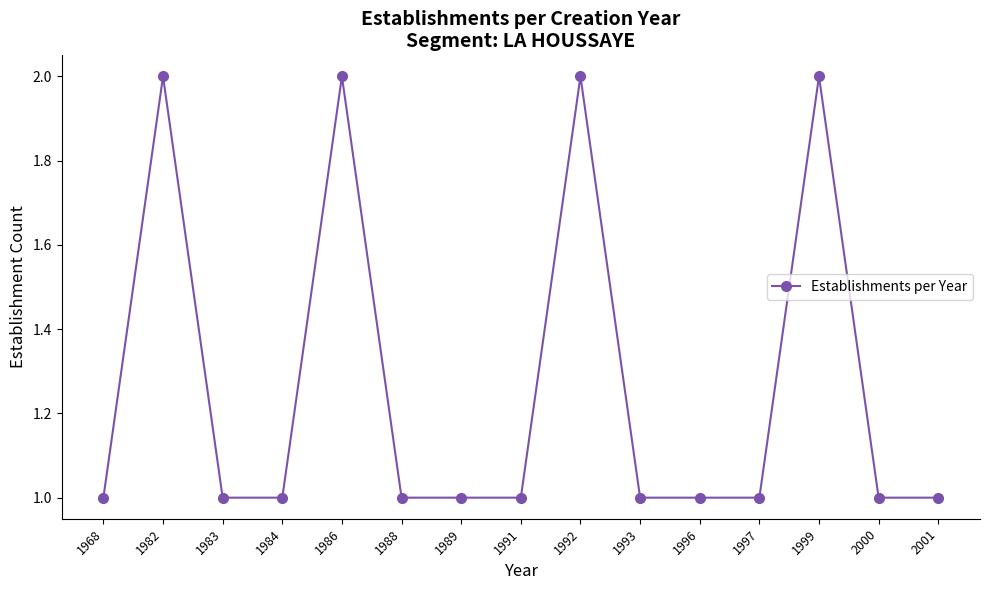

True or false: the data shows 1 at 1988.

True